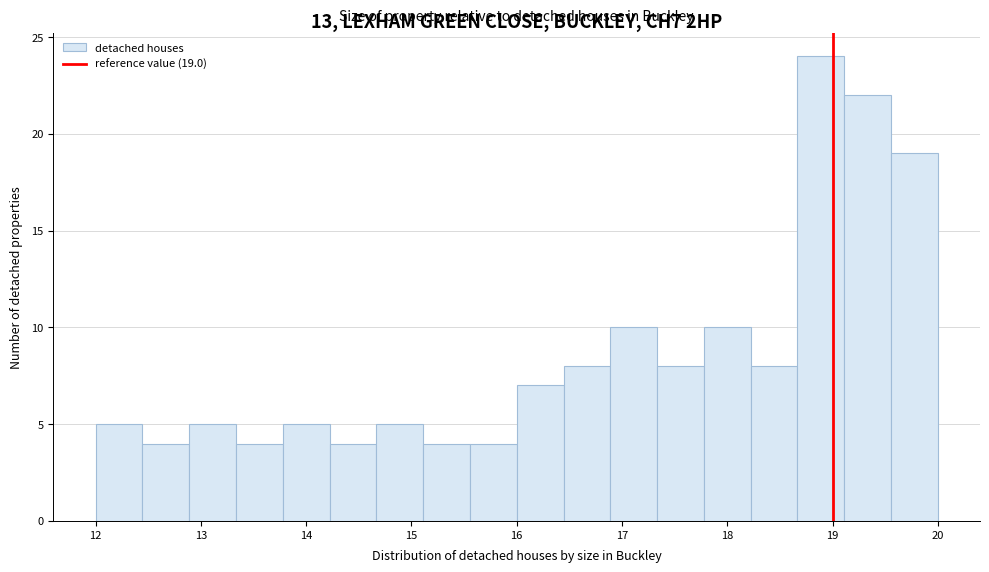

Which range on the x-axis has the tallest bar?

18.7 to 19.1